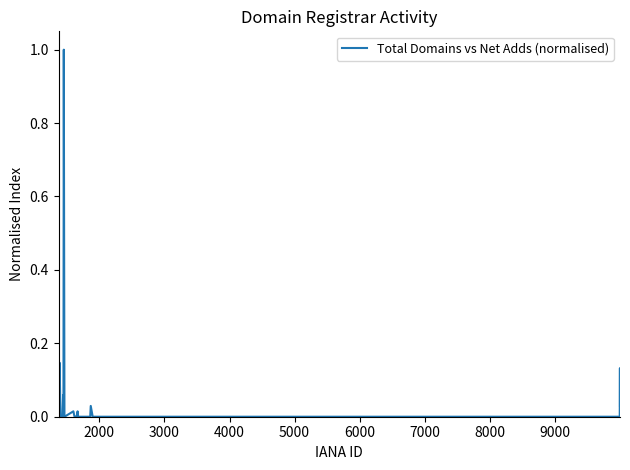

What is the difference between the maximum and minimum values?

1.0